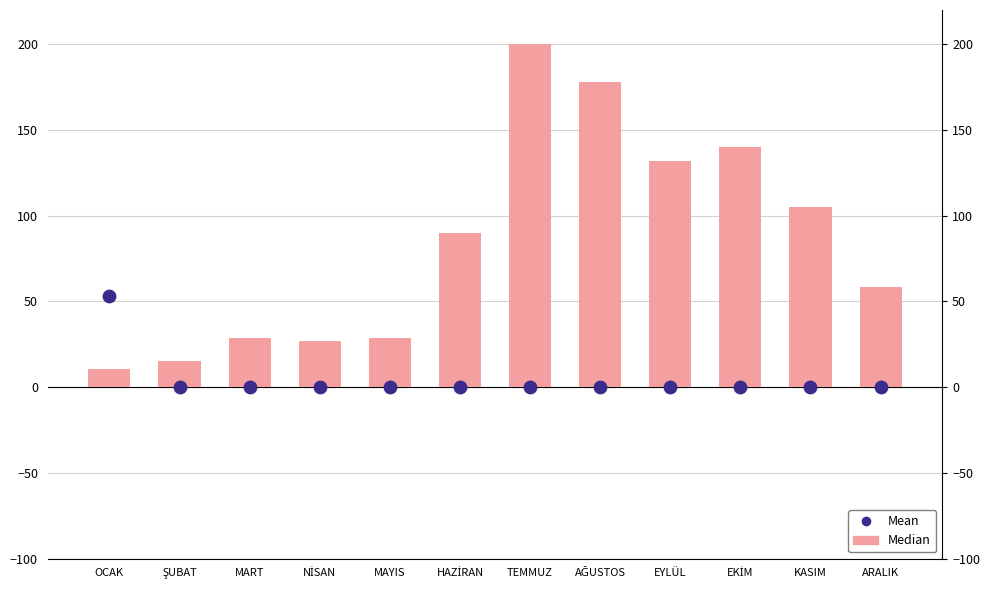

What are all the series names shown in the legend?

Median, Mean